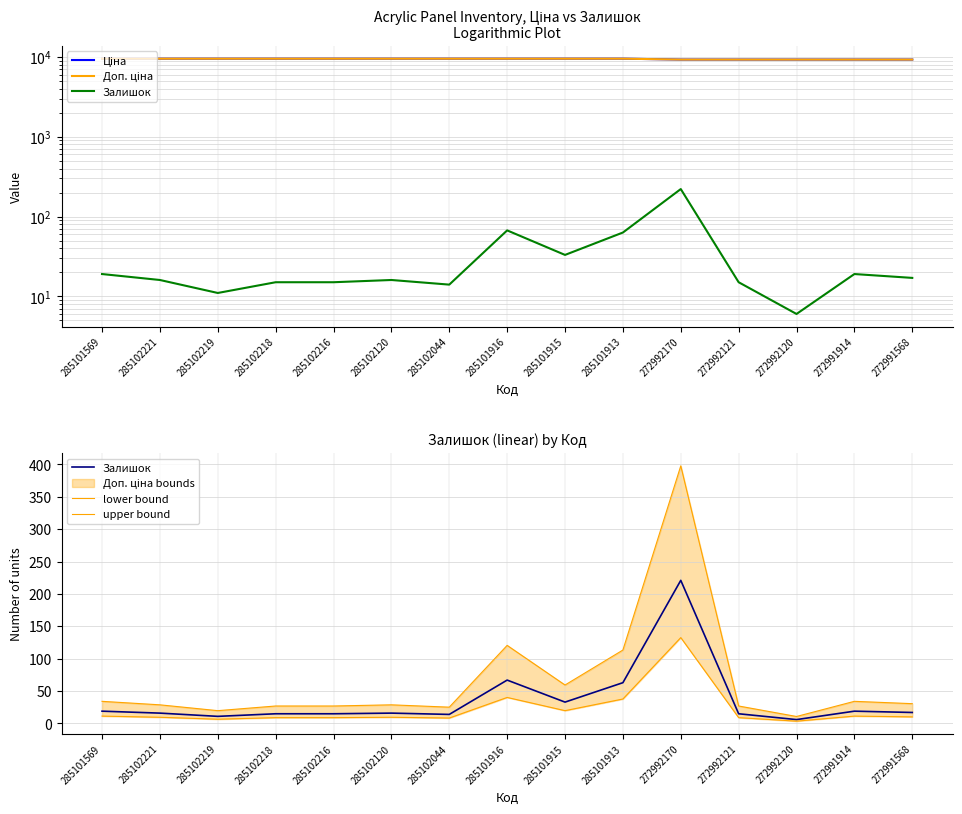

Between 285101916 and 285102219, which is larger?

285101916